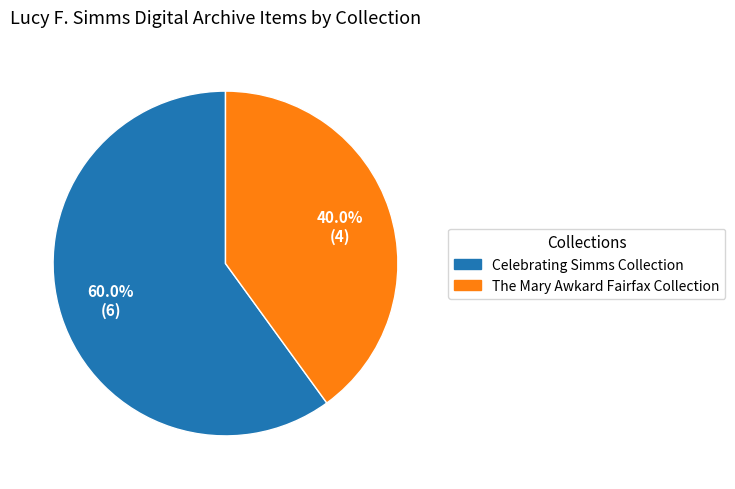

Is there a majority slice in this chart?

Yes